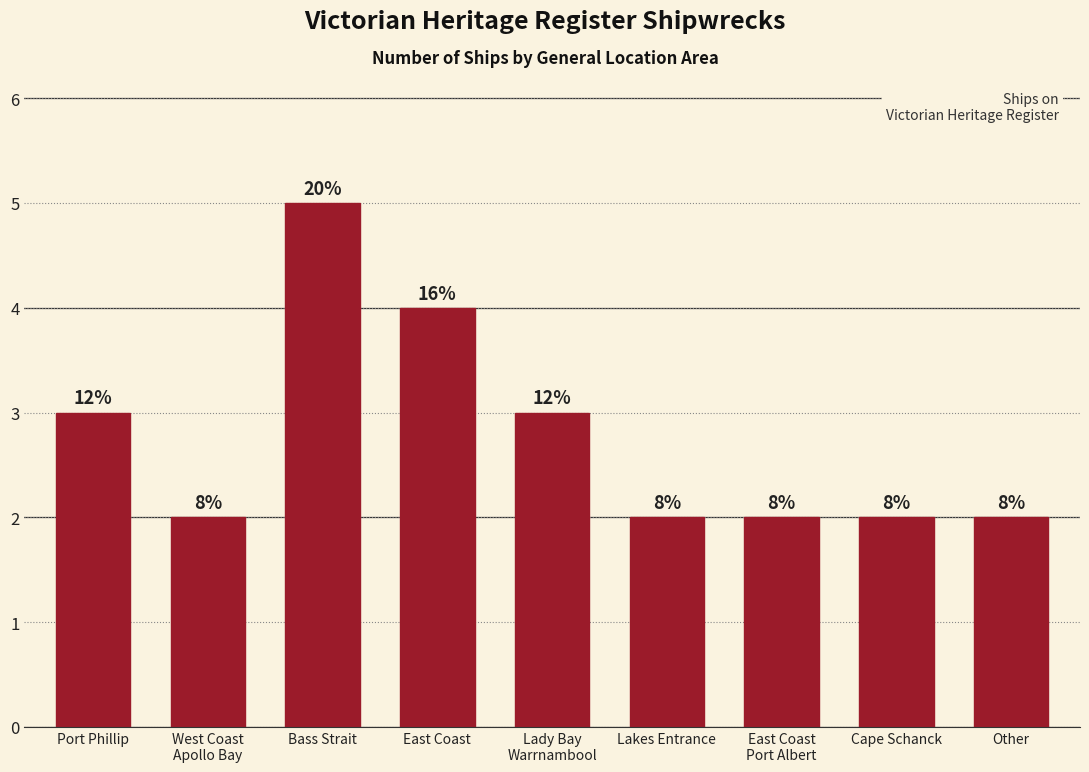

Are the bars horizontal?

No